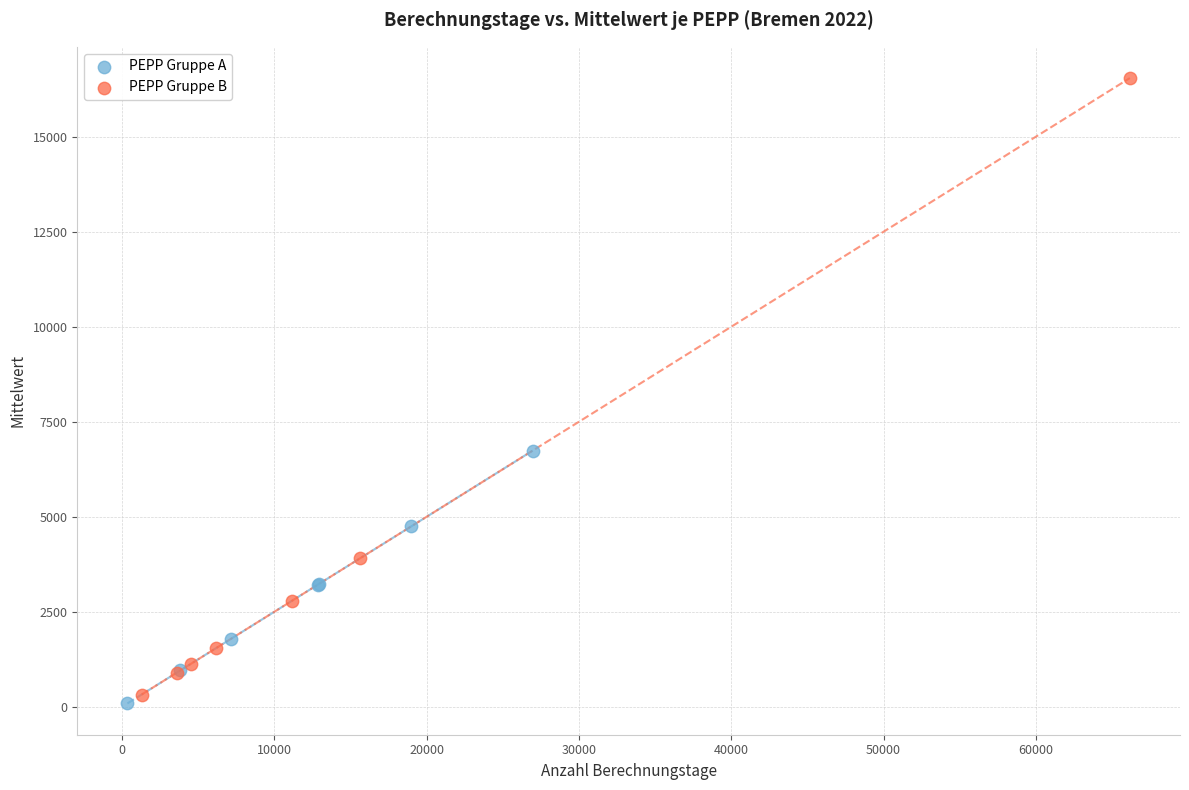

Which series has the largest Y range (max minus min)?

PEPP Gruppe B